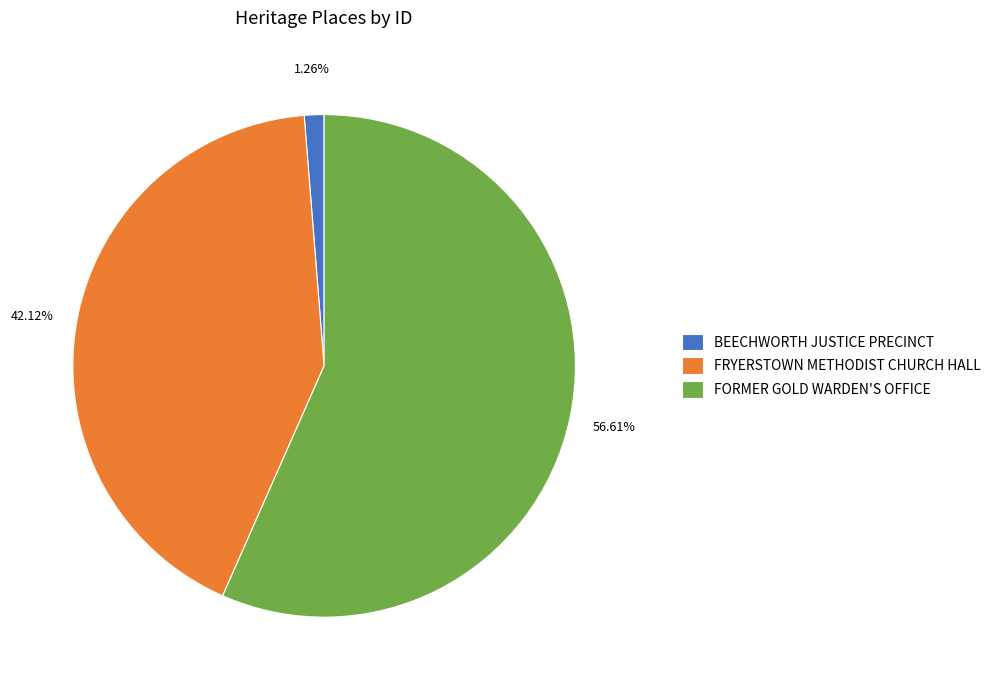

To the nearest percent, what is the difference between the largest and smallest slice percentages?

55%